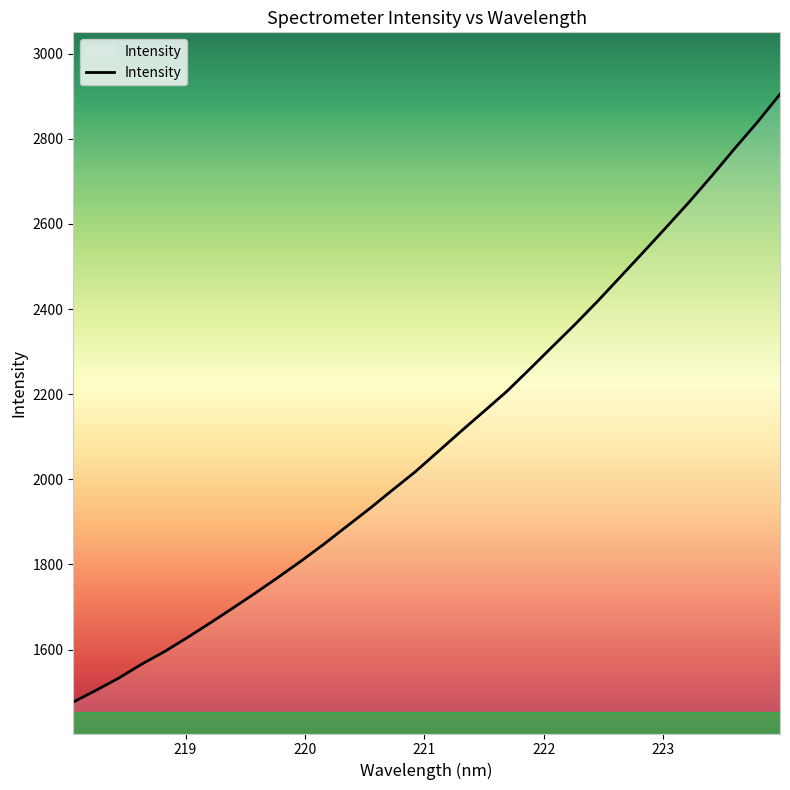

What is the smallest value displayed?

1476.8